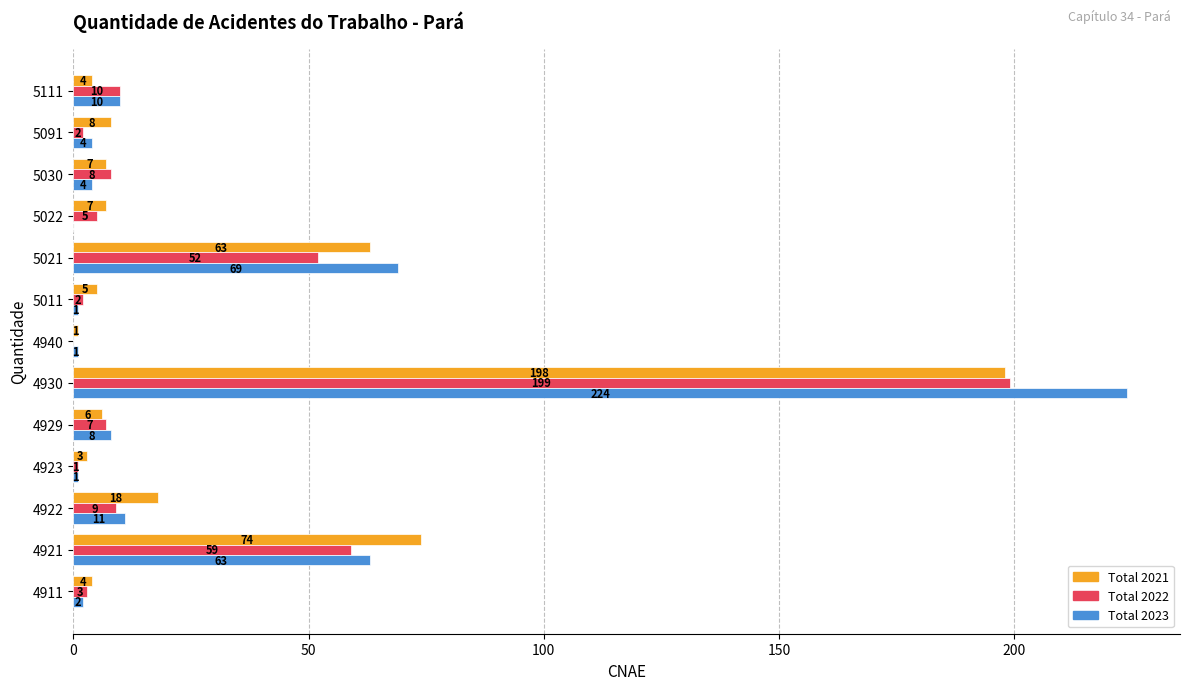

Which series has the largest range (max minus min)?

Total 2023